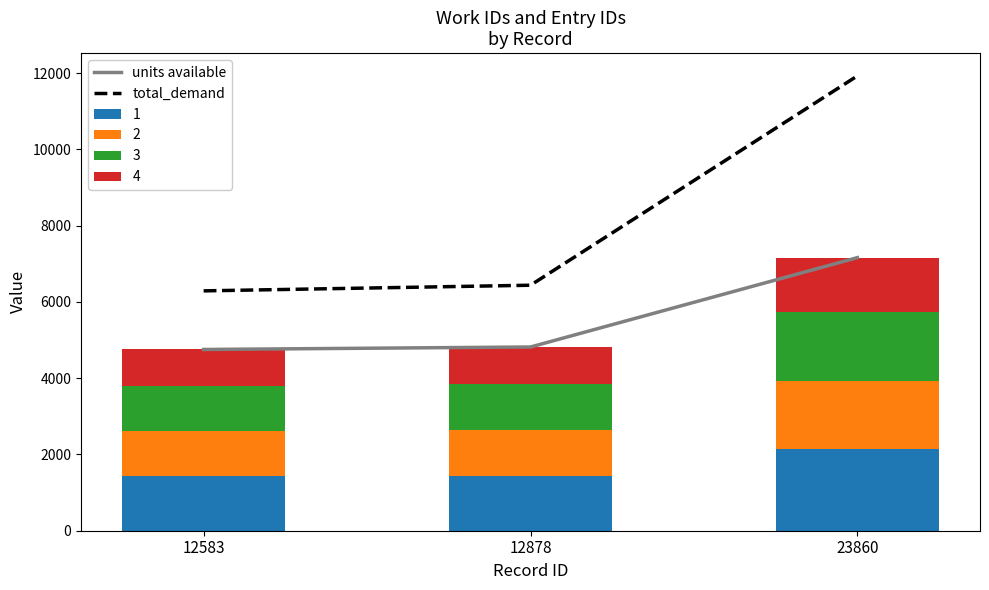

At which label does units available first exceed 4819?

23860